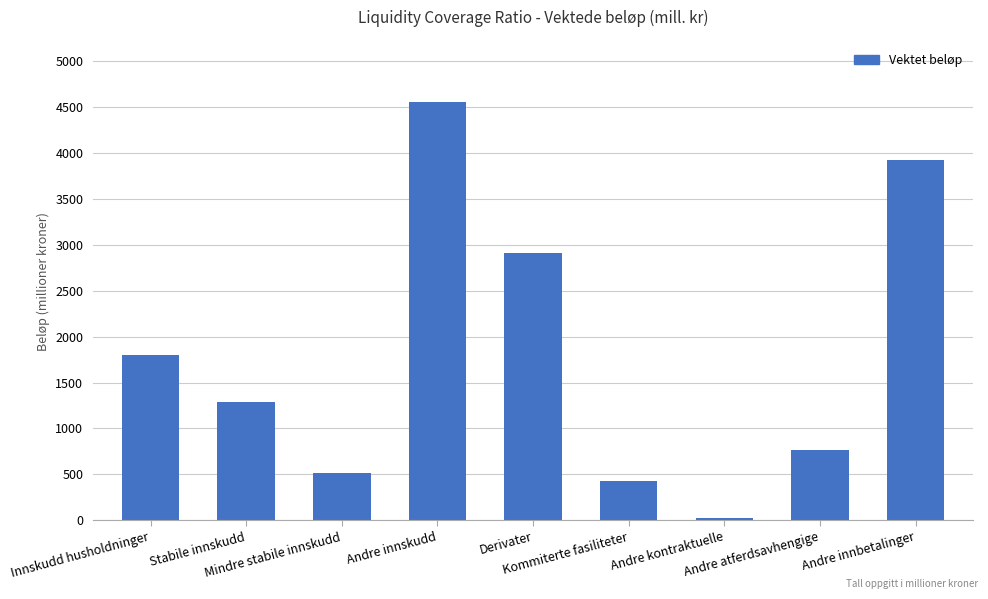

What is the difference between the values at Derivater and Stabile innskudd?

1622.2